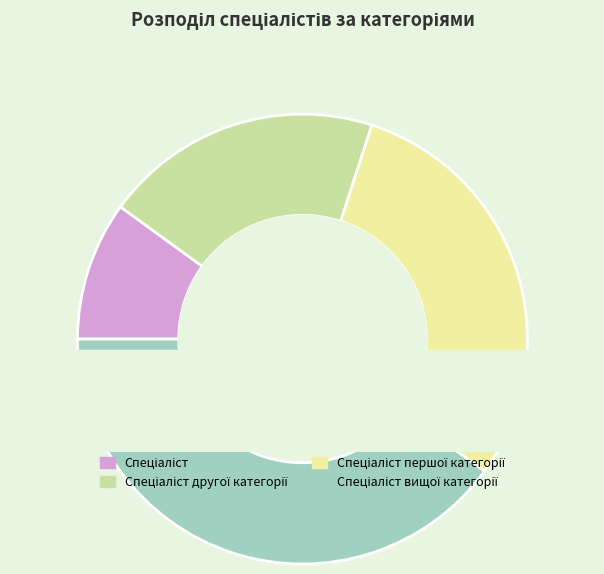

What is the ratio of the value at Спеціаліст вищої категорії to the value at Спеціаліст першої категорії?

1.3